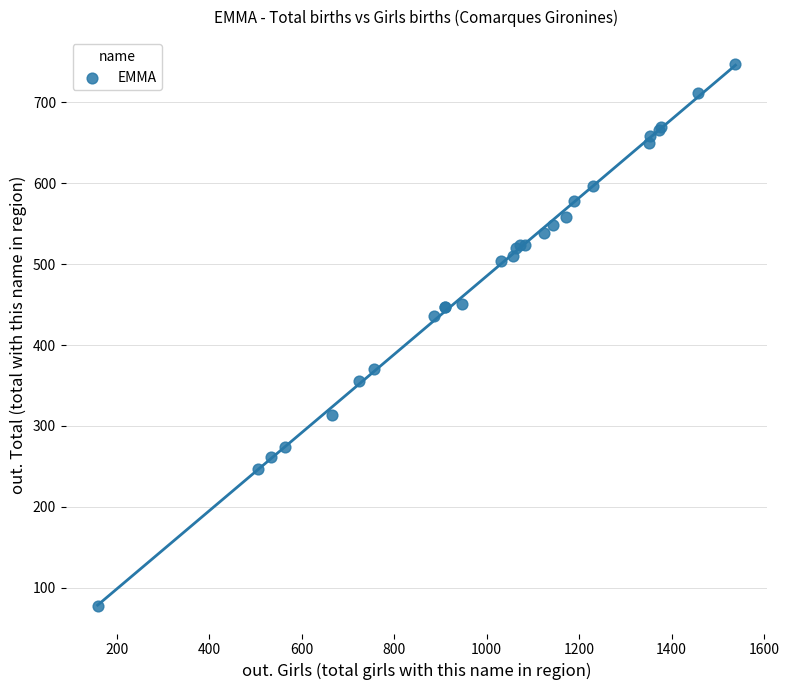

What Y value in the scatter plot is closest to 412?

436